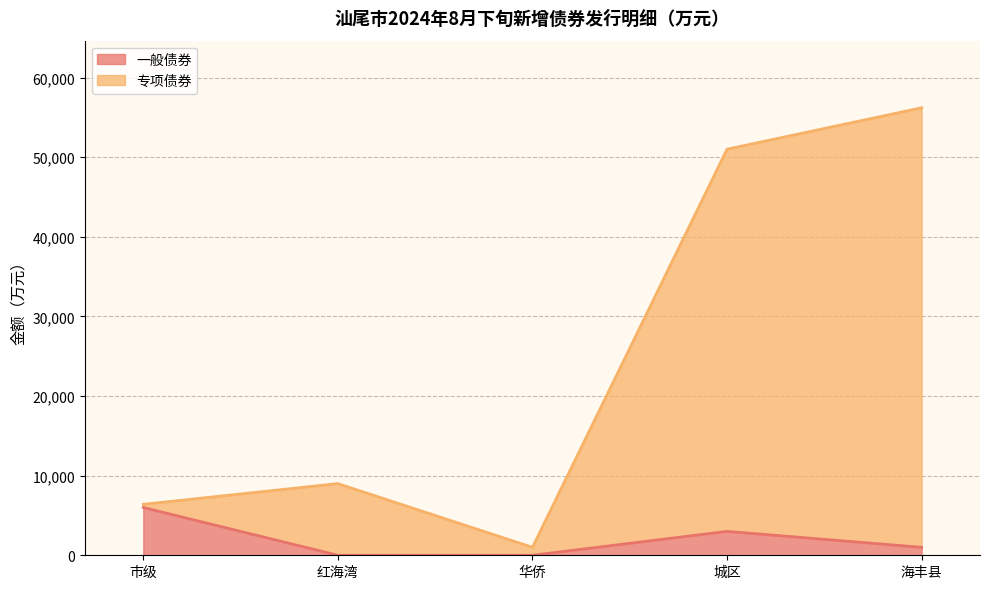

True or false: 专项债券 and 一般债券 intersect in this chart.

True